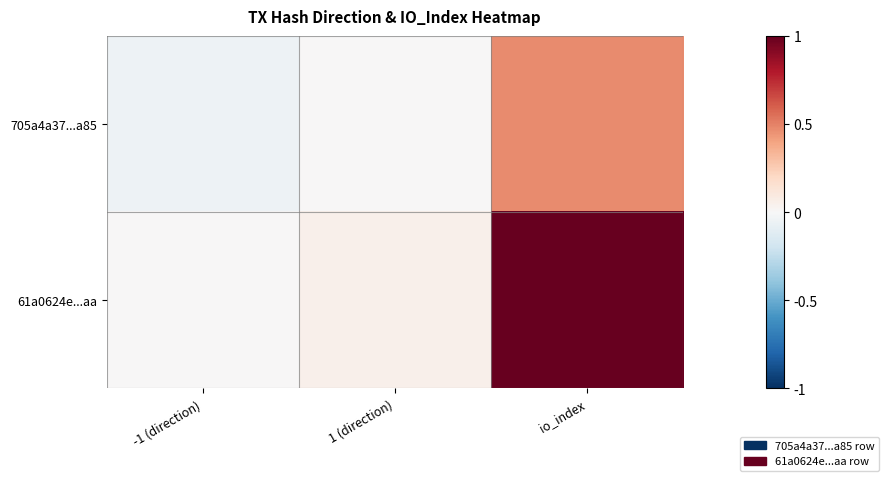

Reading right to left, list all the values displayed in this chart.

705a4a37...a85: io_index=0.5	1 (direction)=0.0	-1 (direction)=-0.0
61a0624e...aa: io_index=1.0	1 (direction)=0.0	-1 (direction)=0.0